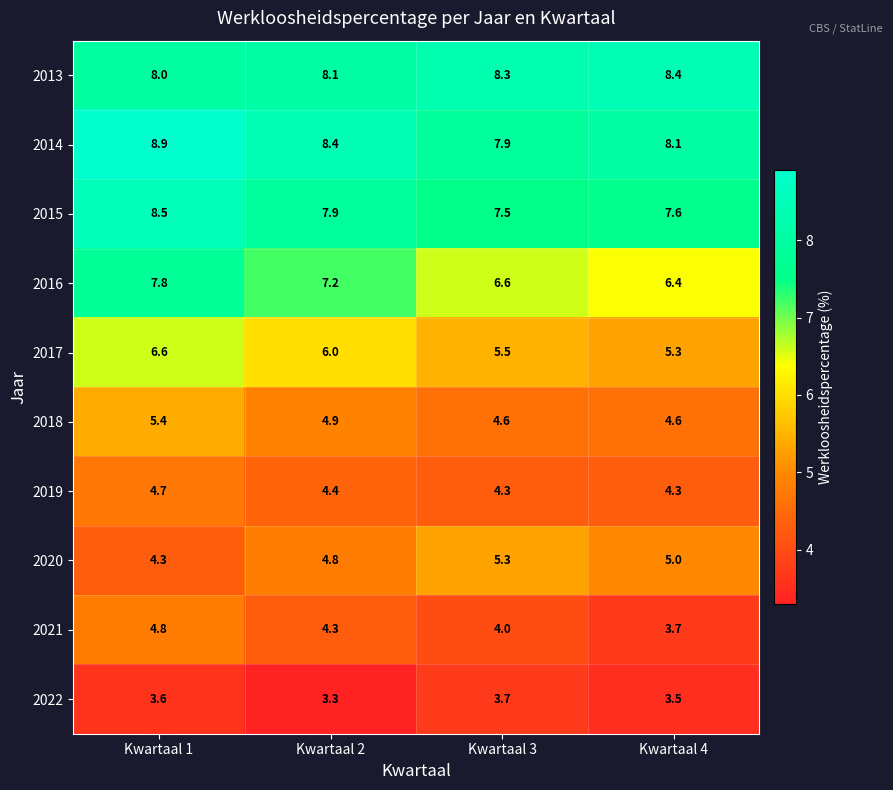

Which series has the largest total across all categories?

2014